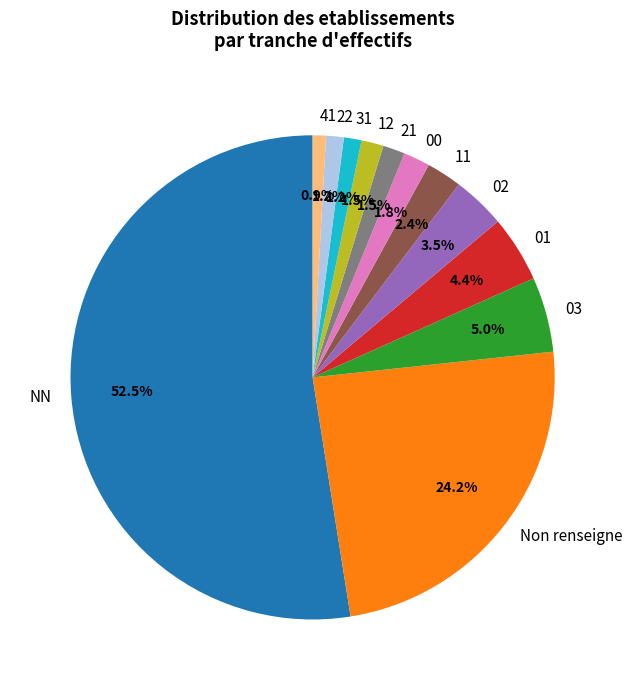

Which category accounts for the majority?

NN